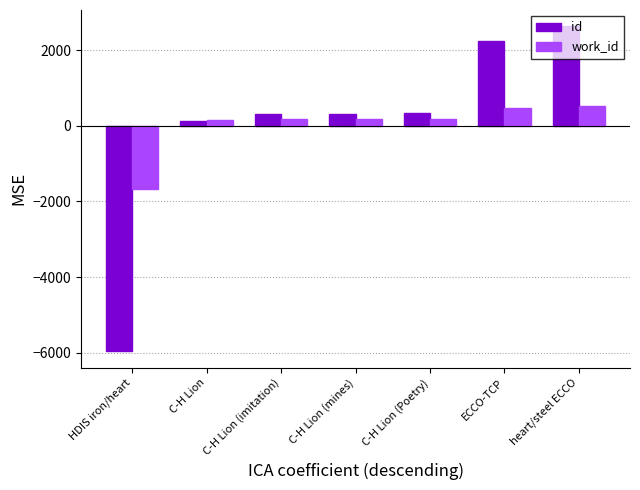

What position from the right is C-H Lion?

6